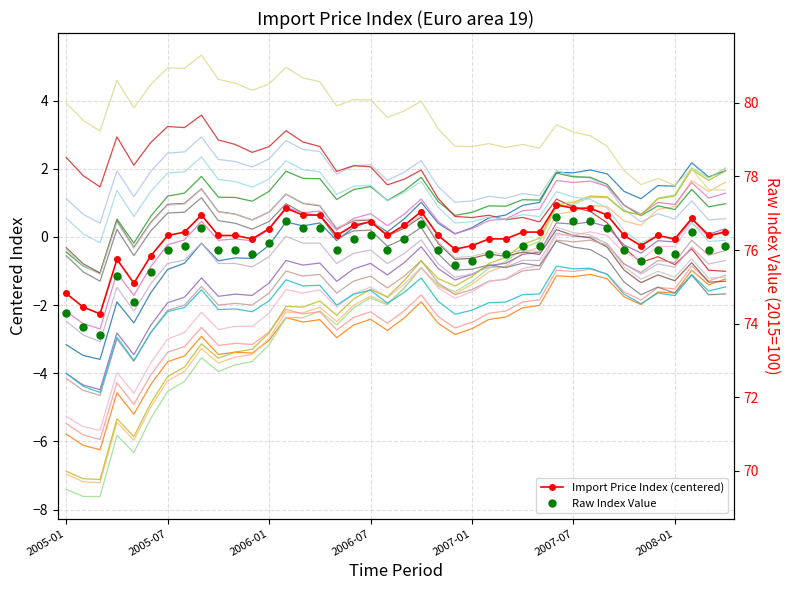

What is the greatest value displayed?

76.9